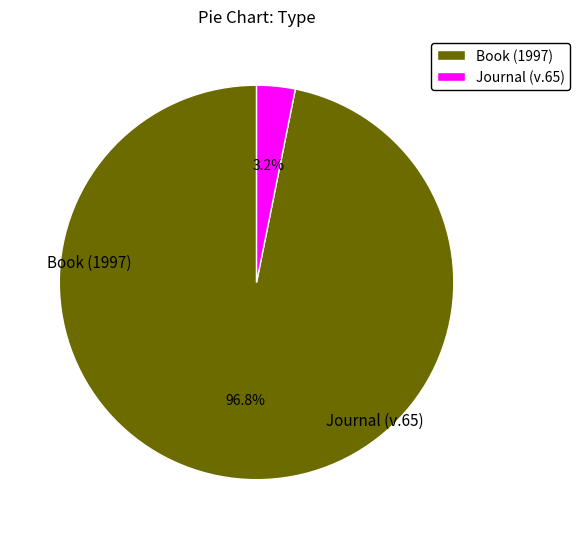

Does any single category account for the majority?

Yes